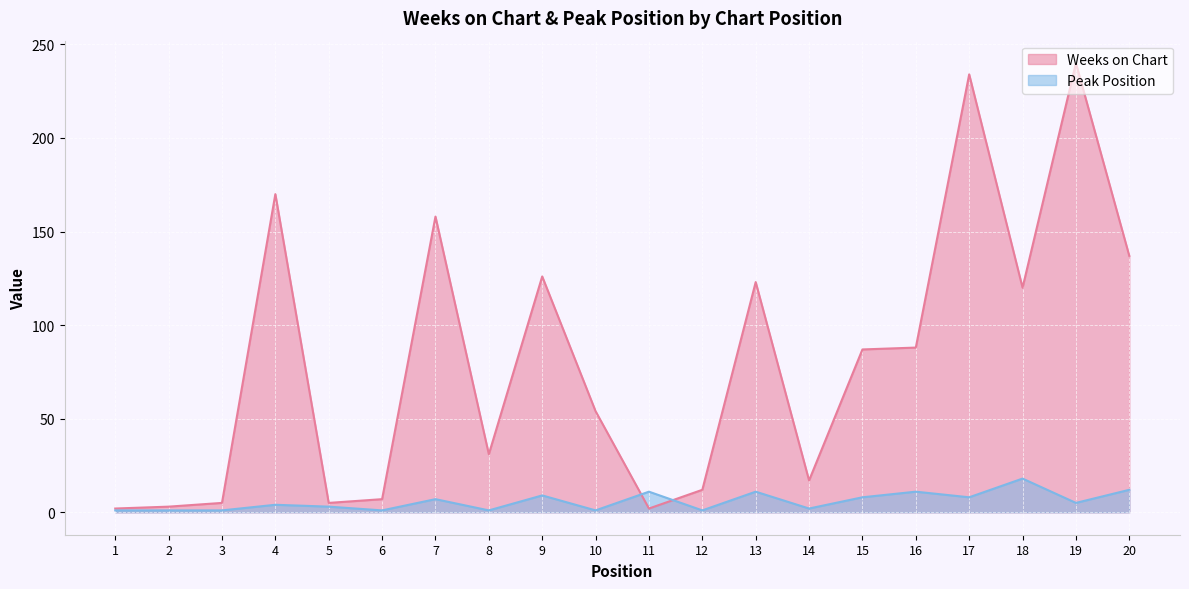

Reading right to left, extract all data points from this chart.

Weeks on Chart: 20=137	19=240	18=120	17=234	16=88	15=87	14=17	13=123	12=12	11=2	10=54	9=126	8=31	7=158	6=7	5=5	4=170	3=5	2=3	1=2
Peak Position: 20=12	19=5	18=18	17=8	16=11	15=8	14=2	13=11	12=1	11=11	10=1	9=9	8=1	7=7	6=1	5=3	4=4	3=1	2=1	1=1